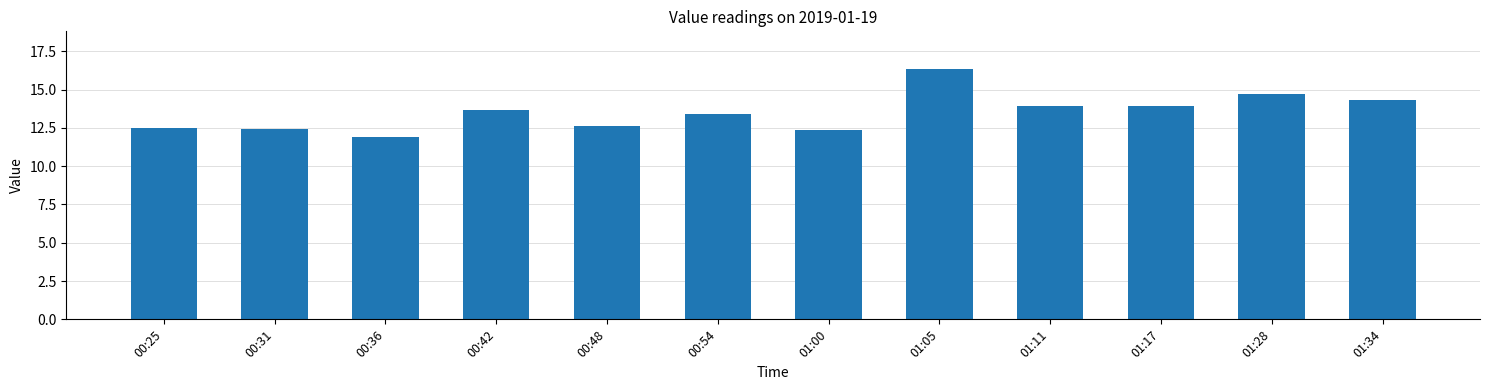

What is the difference between the values at 00:42 and 00:48?

1.0